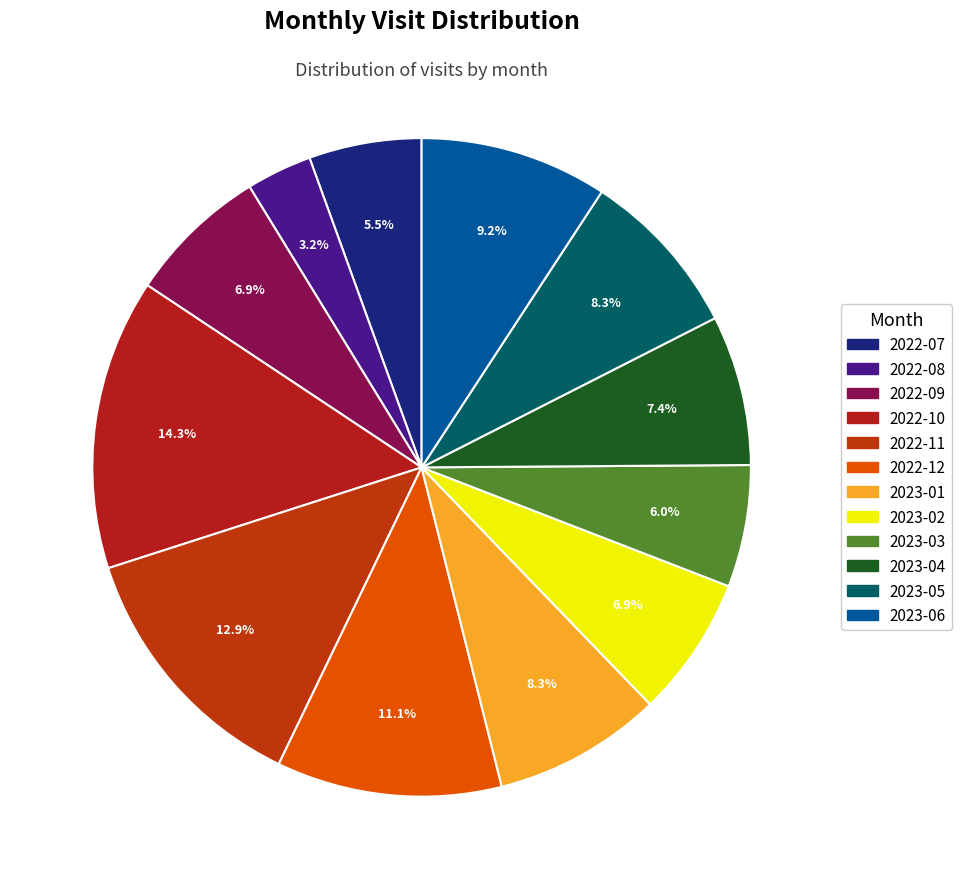

Approximately how many times larger is the value at 2023-02 compared to 2022-07?

1.2